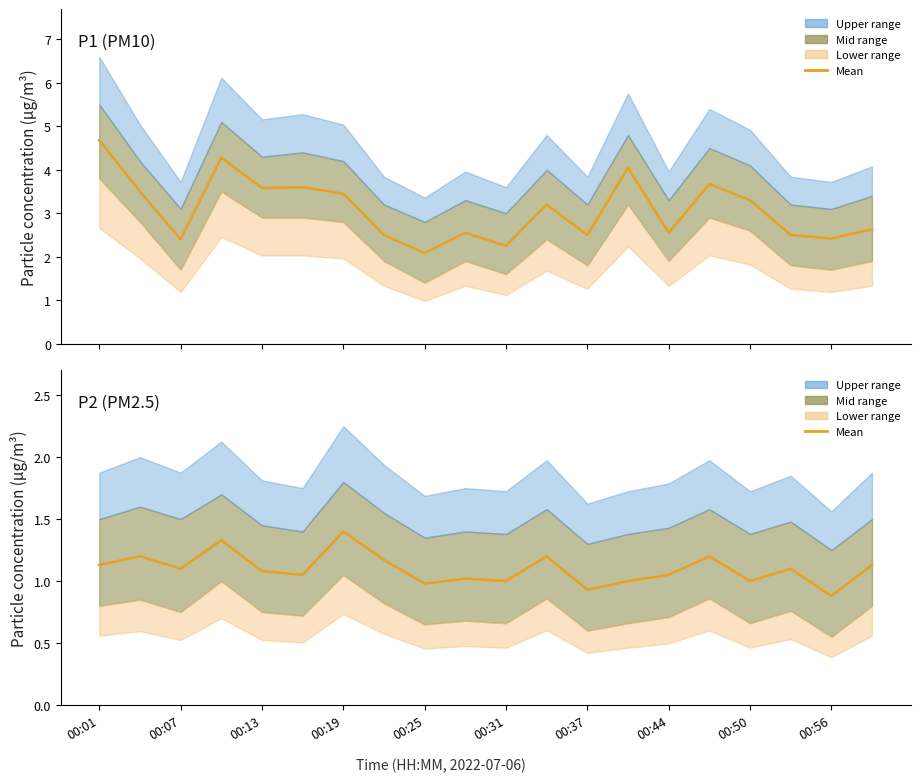

Which series has the widest spread of values?

P1 mean